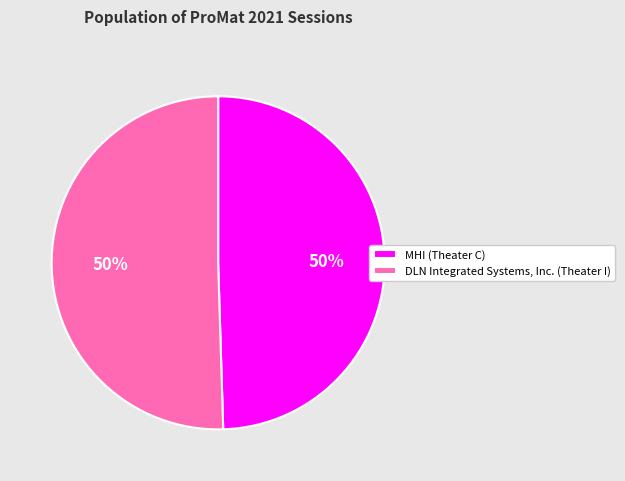

To the nearest percent, what portion does DLN Integrated Systems, Inc. represent?

50%